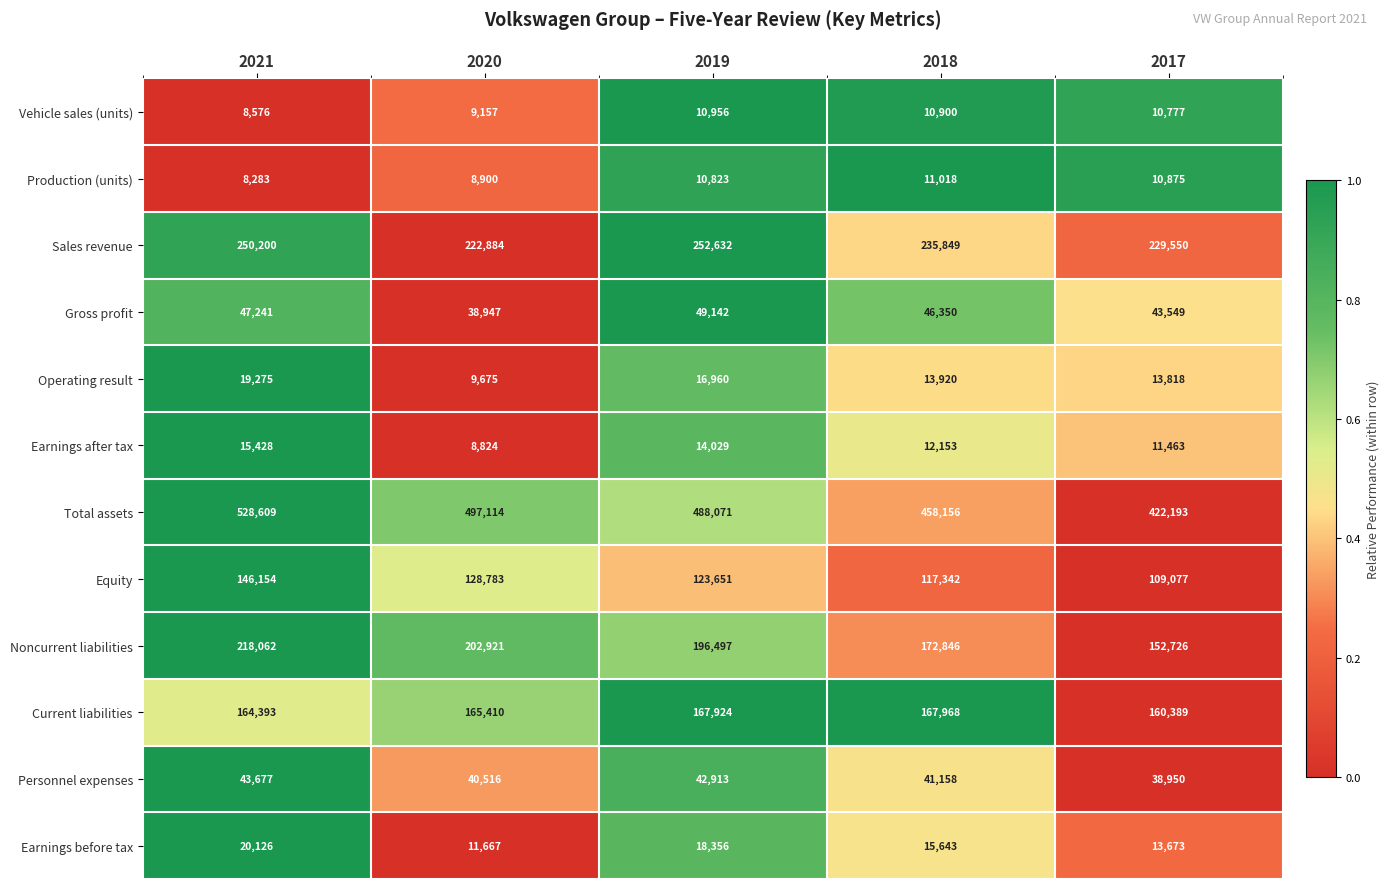

Rank the series at 2020 from lowest to highest value.

Earnings after tax, Production (units), Vehicle sales (units), Operating result, Earnings before tax, Gross profit, Personnel expenses, Equity, Current liabilities, Noncurrent liabilities, Sales revenue, Total assets